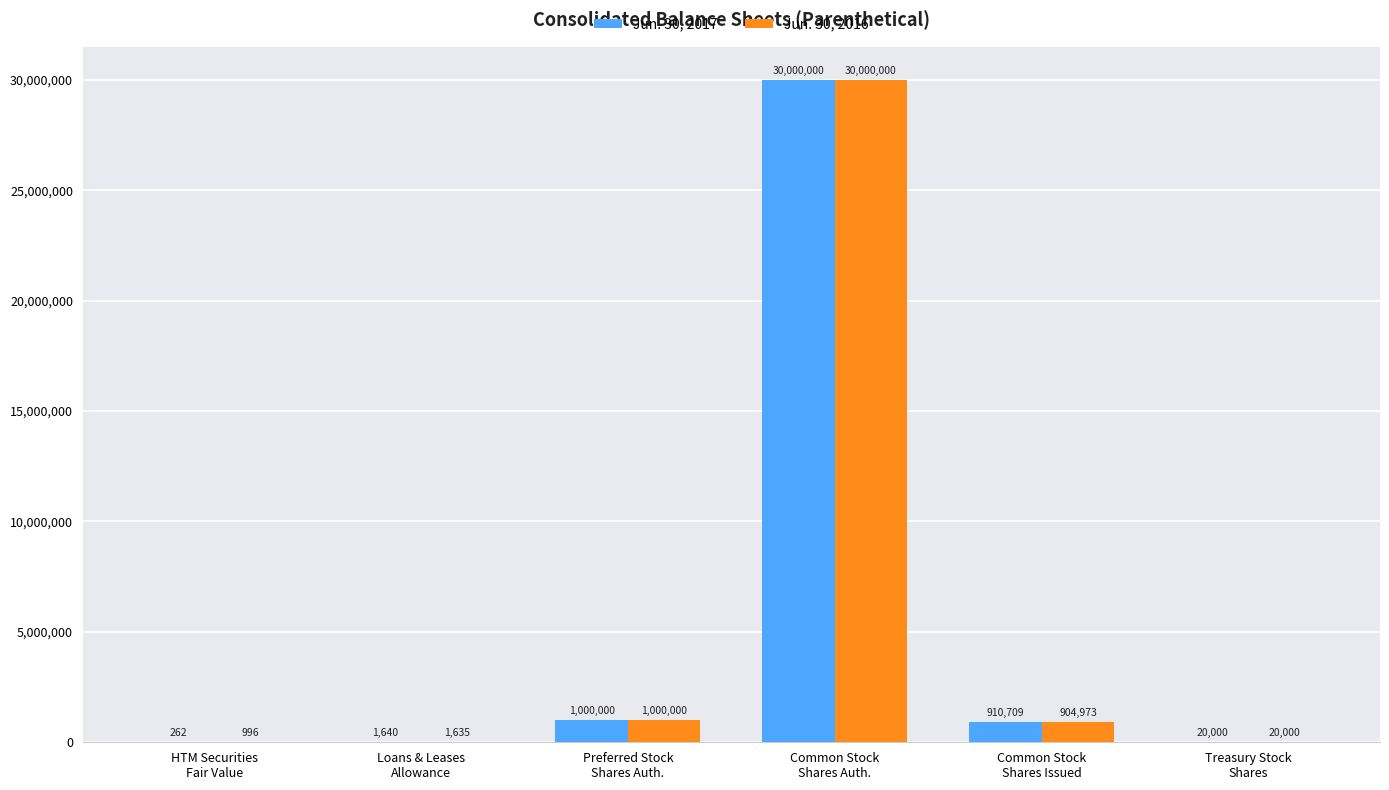

Is it true that Jun. 30, 2017 equals 262 at HTM Securities
Fair Value?

True